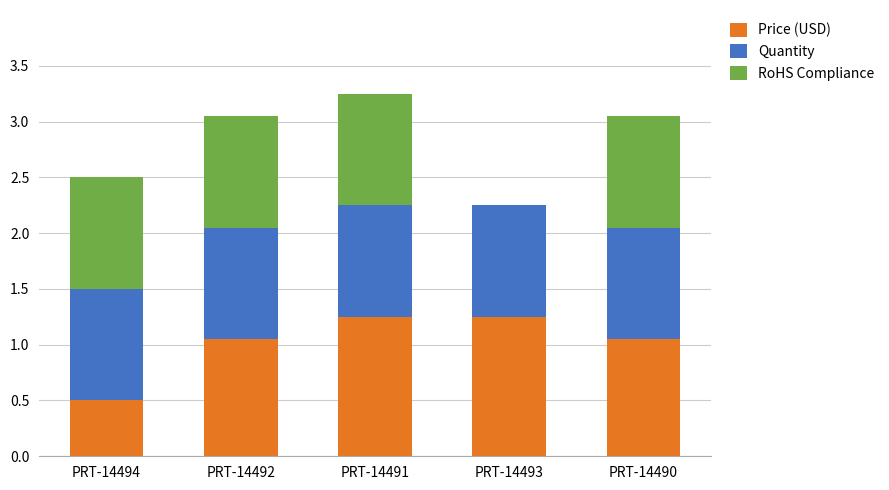

The value of Price (USD) at PRT-14490 is 0.5. True or false?

False